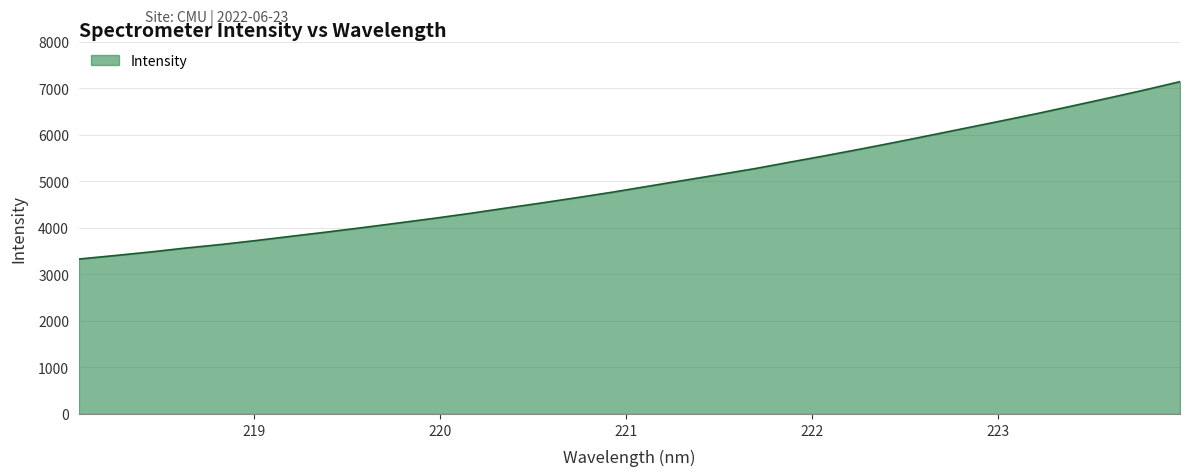

What is the minimum value shown in the chart?

3327.7